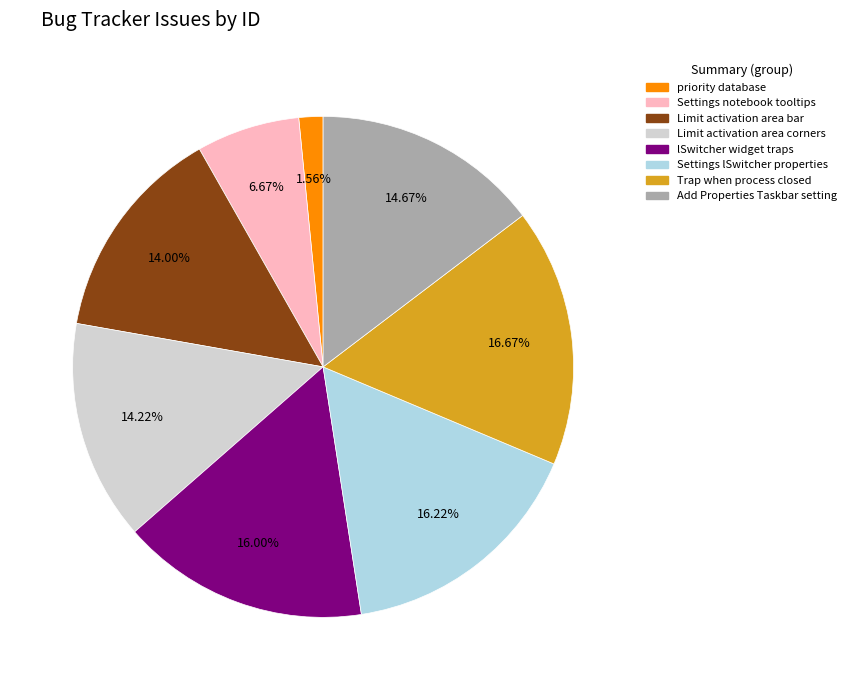

To the nearest percent, what is the average slice percentage?

12%